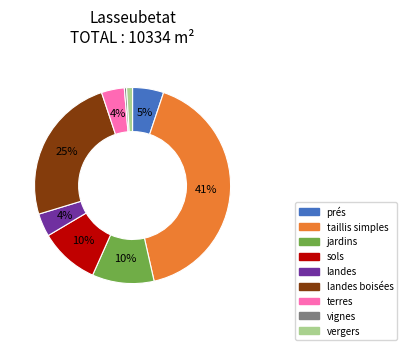

To the nearest percent, what is the difference between the largest and smallest slice percentages?

41%